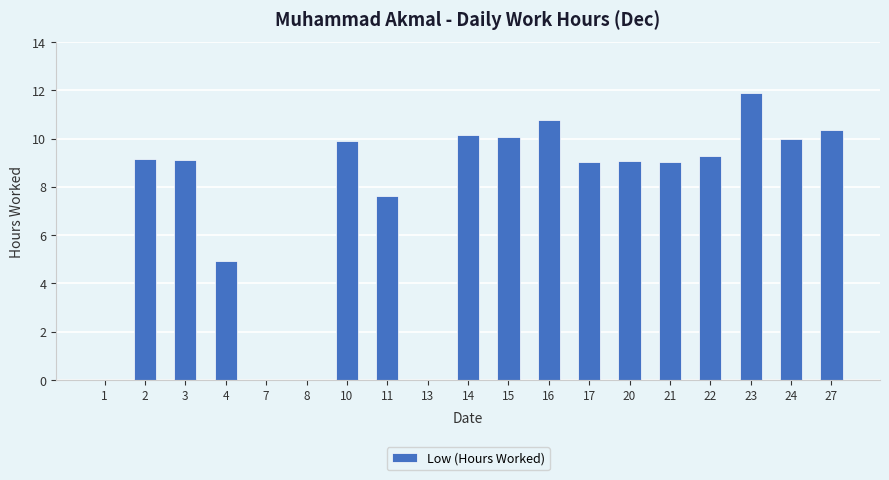

What is the ratio of the value at 10 to the value at 24?

1.0